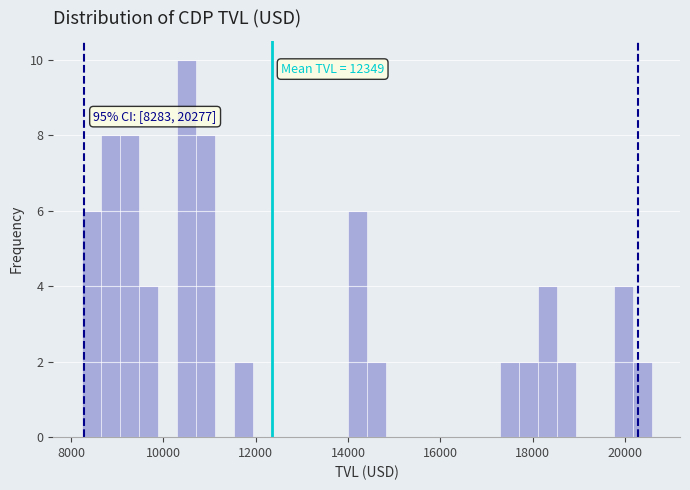

Around what value on the x-axis is the tallest bar? Give the approximate position of its centre, as read against the axis.

10400